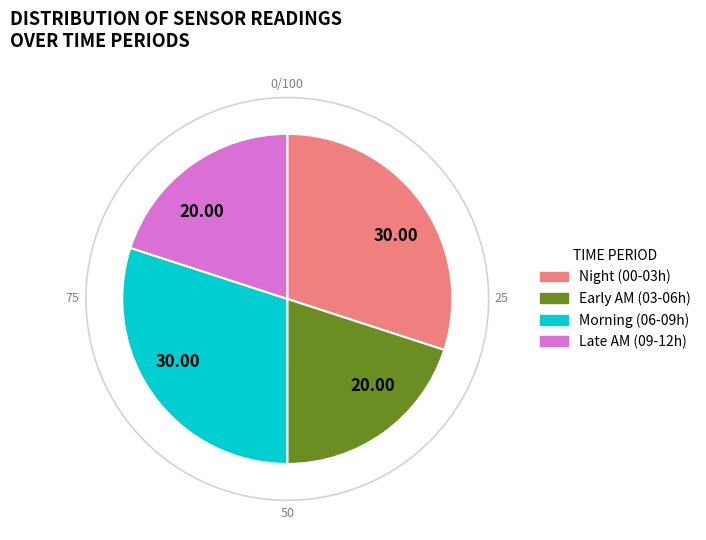

Between Late AM (09-12h) and Night (00-03h), which is larger?

Night (00-03h)